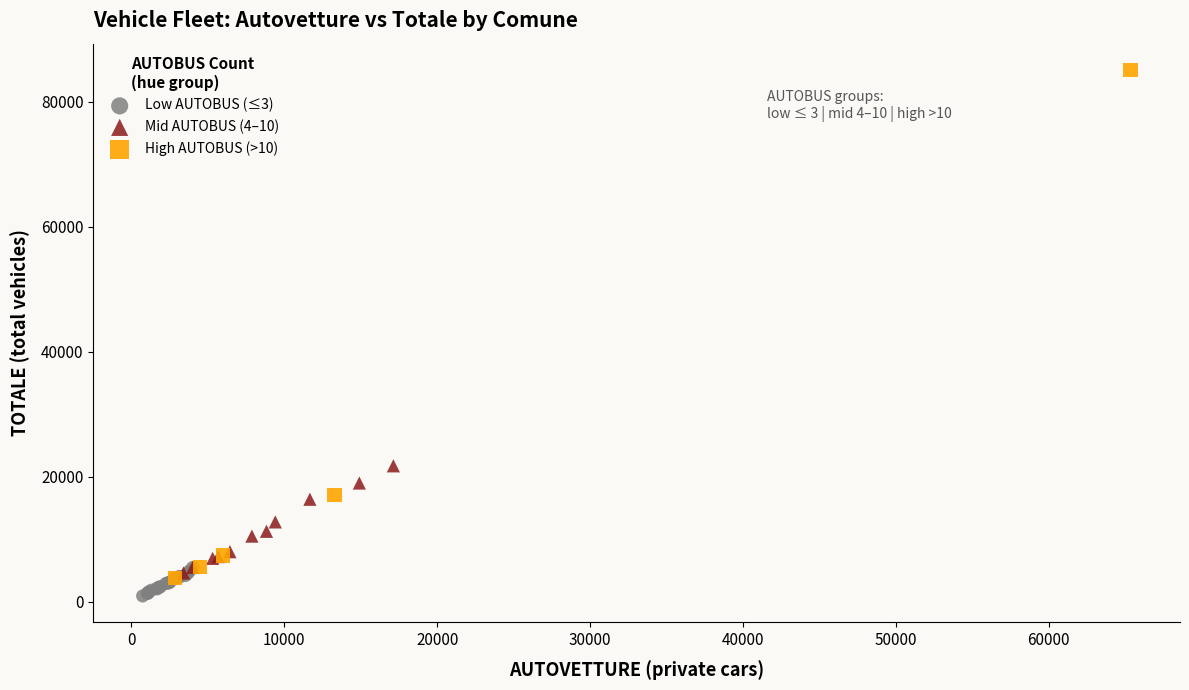

Which series has the largest Y range (max minus min)?

High AUTOBUS (>10)